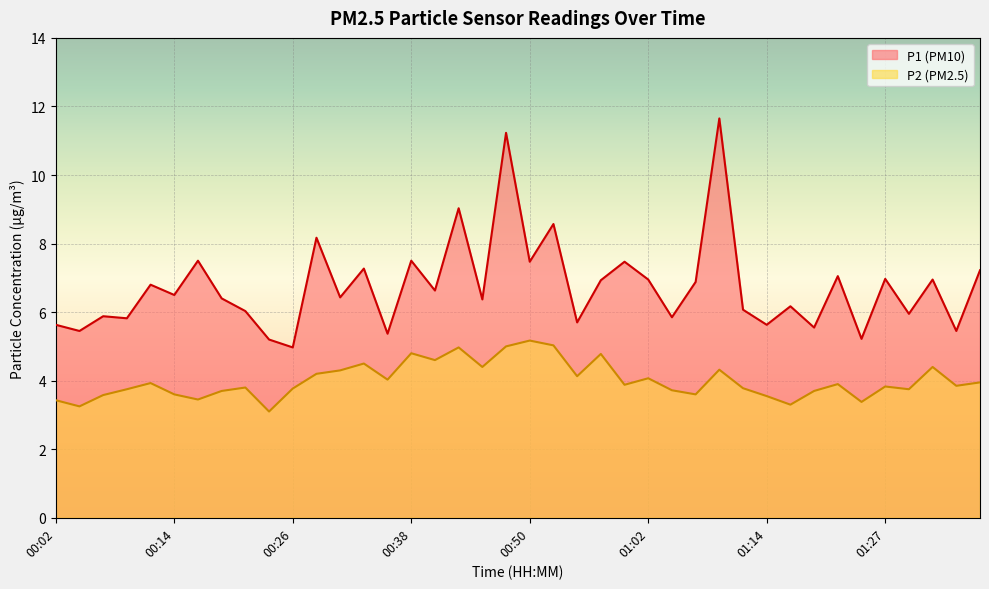

Which category has the highest value in the P2 series?

00:50